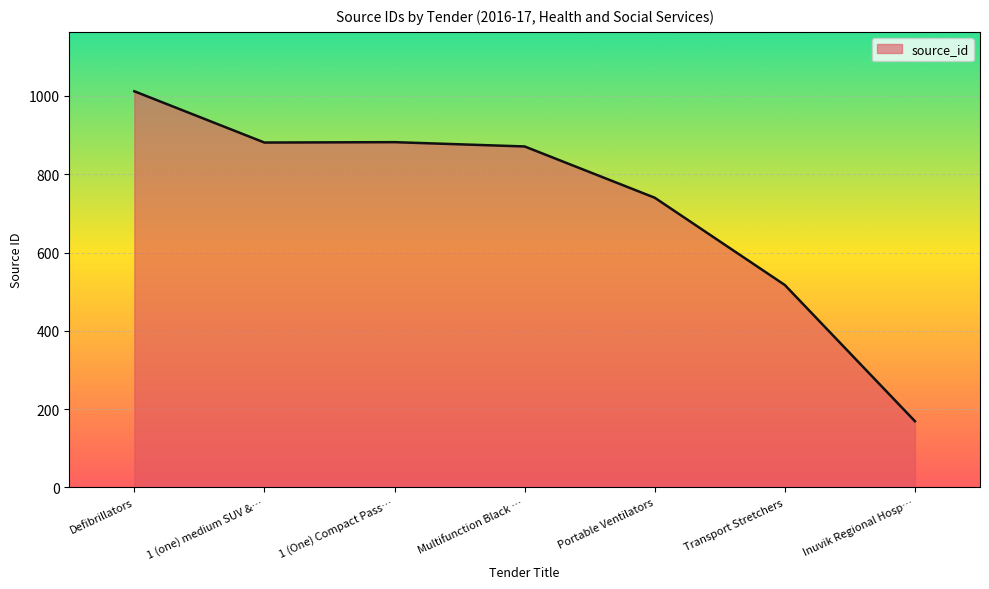

How many lines are shown in the chart?

1